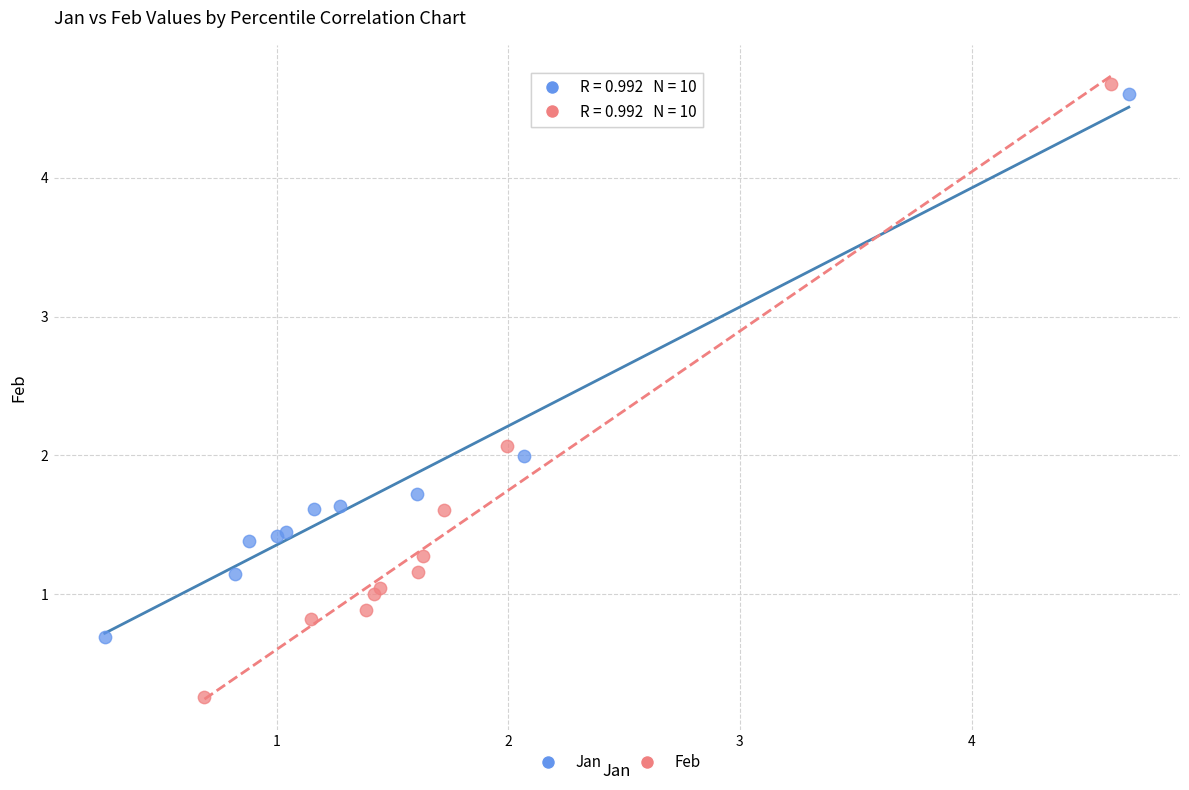

Which series reaches the minimum Y coordinate?

Feb